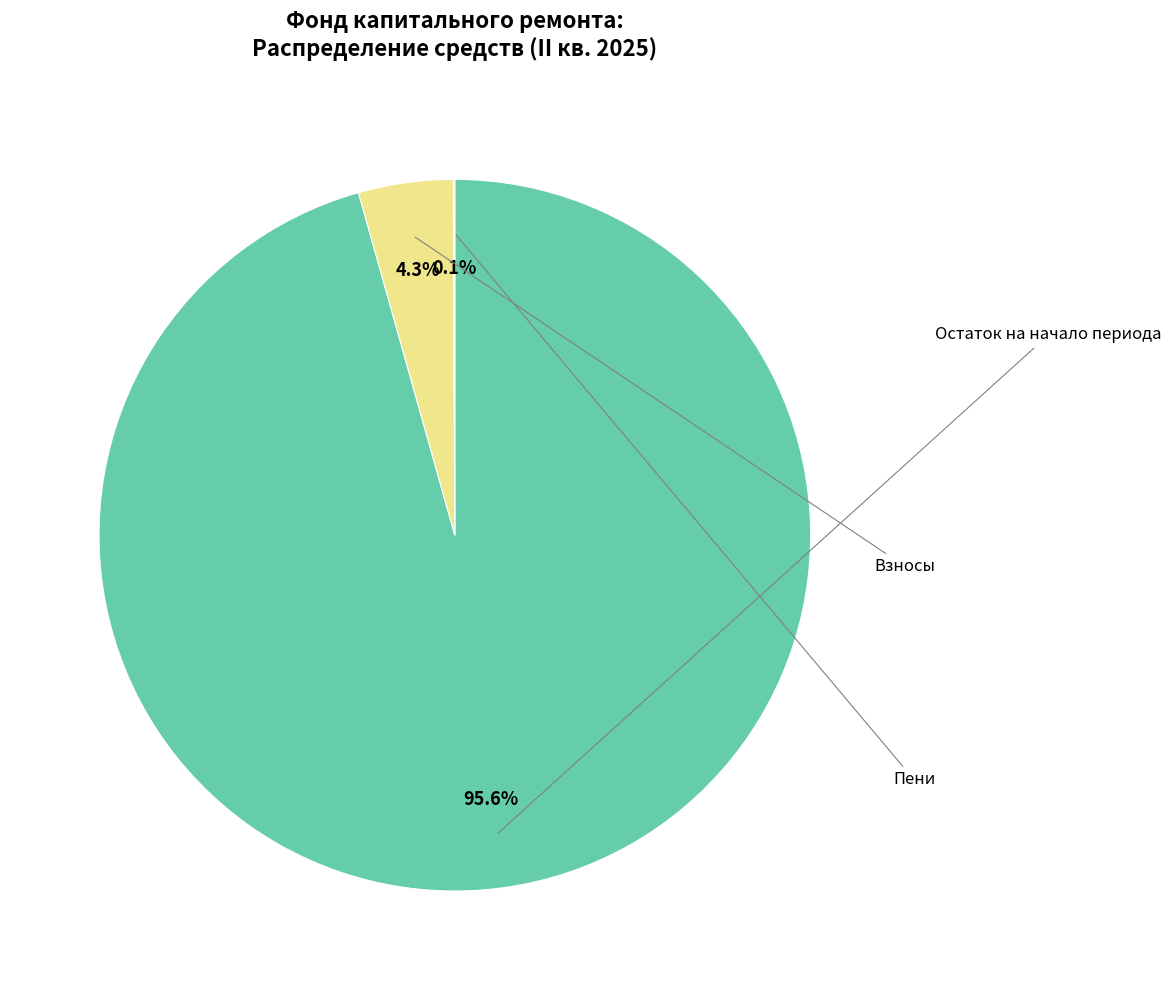

Does any single category account for the majority?

Yes